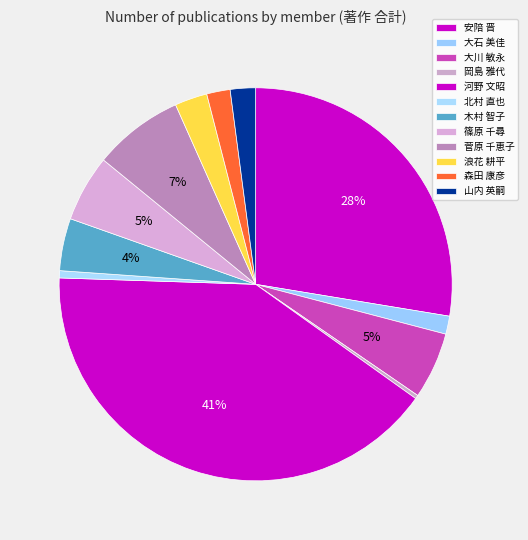

Is 山内 英嗣 the majority of the pie?

No